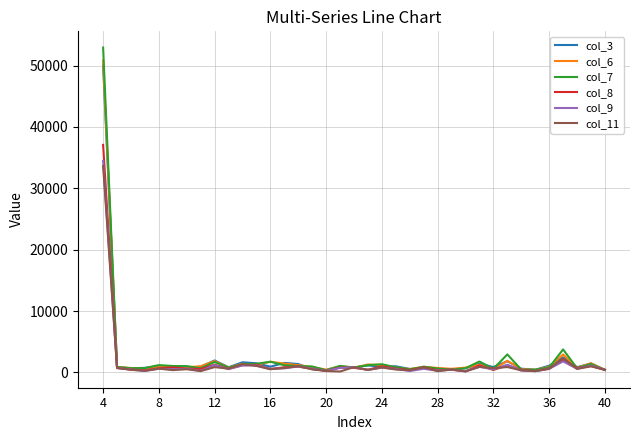

What is the greatest value displayed?

52929